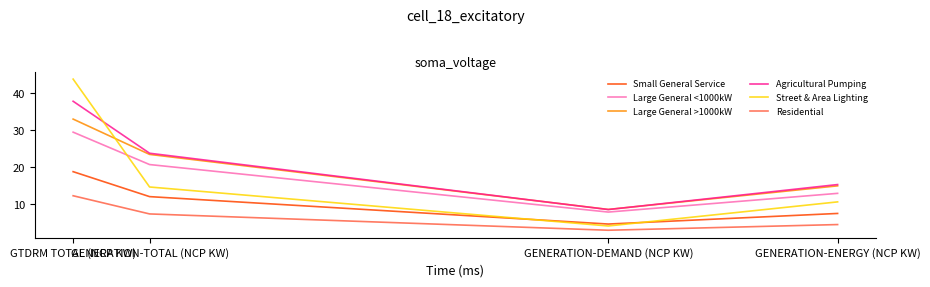

Which series has the largest total across all categories?

Agricultural Pumping